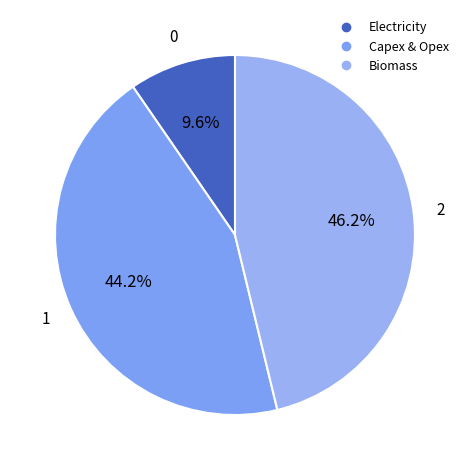

How many segments does this pie chart have?

3